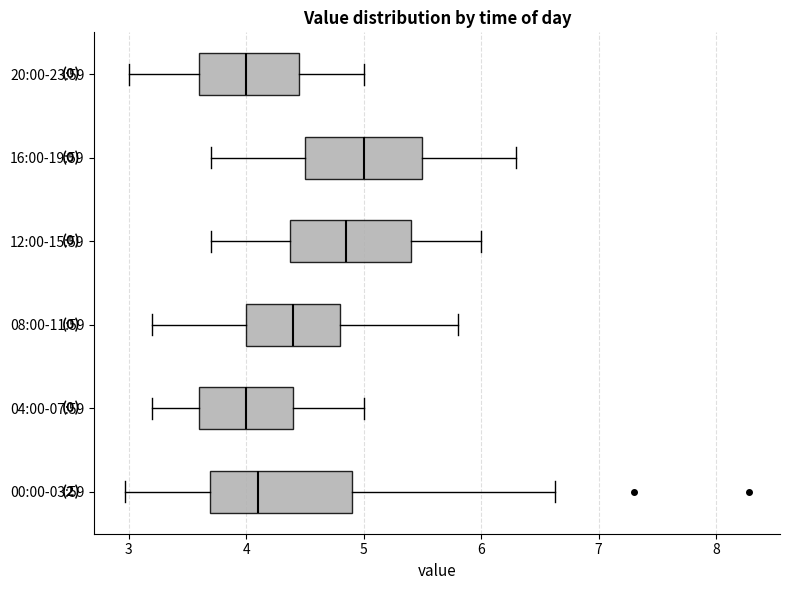

Reading bottom to top, transcribe this box plot: for each box, give where its median line is, the range the box spans, and where its two whiskers end, as read against the x-axis. The values are not printed on the chart, so give them approximately, as read against the axis.

00:00-03:59: median 4.1, box 3.7 to 4.9, whiskers 3.0 to 6.6
04:00-07:59: median 4.0, box 3.6 to 4.4, whiskers 3.2 to 5.0
08:00-11:59: median 4.4, box 4.0 to 4.8, whiskers 3.2 to 5.8
12:00-15:59: median 4.9, box 4.4 to 5.4, whiskers 3.7 to 6.0
16:00-19:59: median 5.0, box 4.5 to 5.5, whiskers 3.7 to 6.3
20:00-23:59: median 4.0, box 3.6 to 4.5, whiskers 3.0 to 5.0